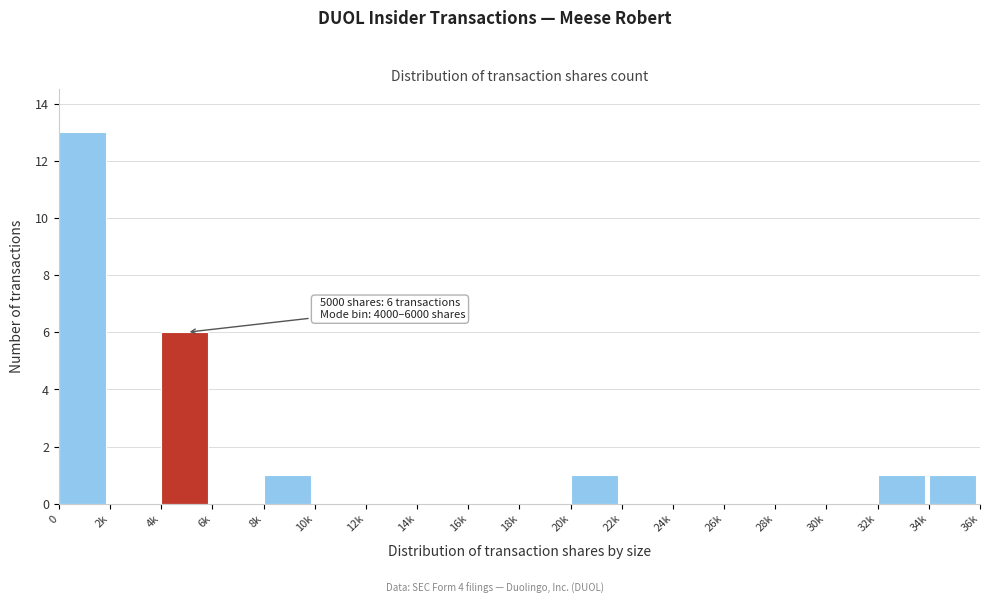

Reading left to right, transcribe all the data shown in this chart.

0=13	2k=0	4k=6	6k=0	8k=1	10k=0	12k=0	14k=0	16k=0	18k=0	20k=1	22k=0	24k=0	26k=0	28k=0	30k=0	32k=1	34k=1